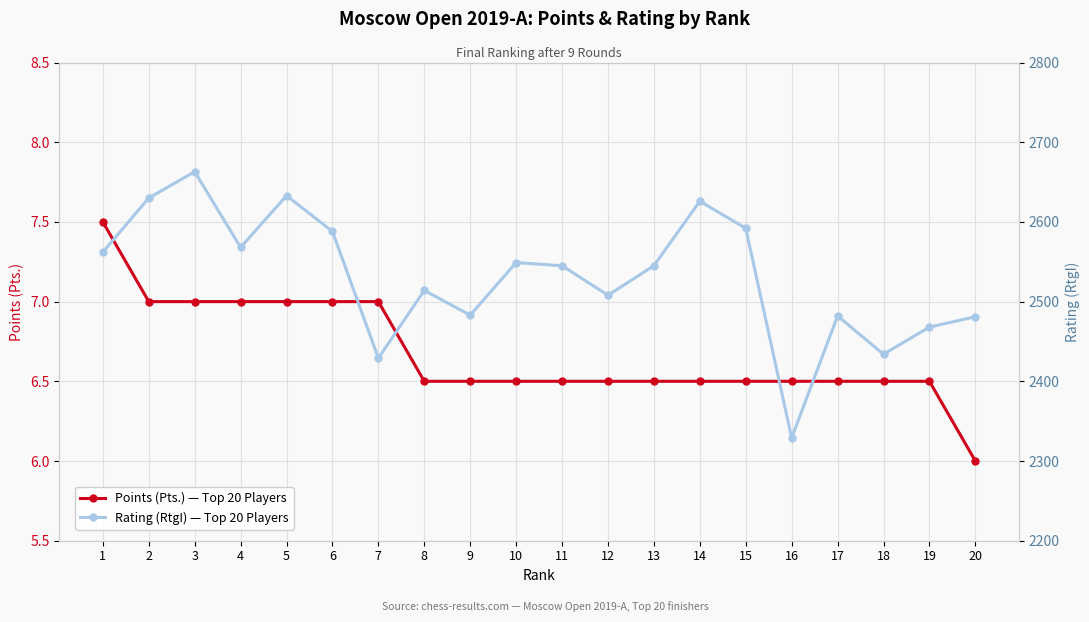

How many series are shown in this chart?

2